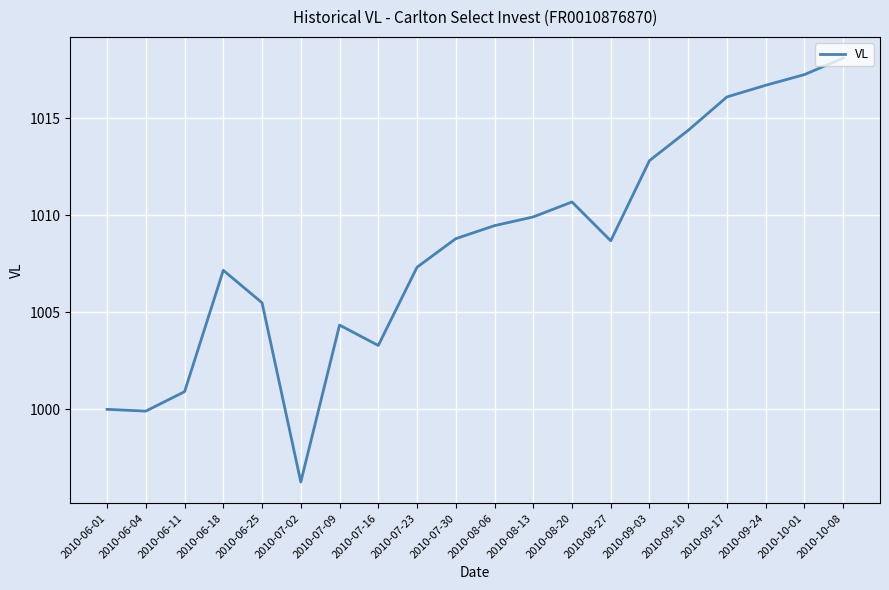

How many lines are shown in the chart?

1